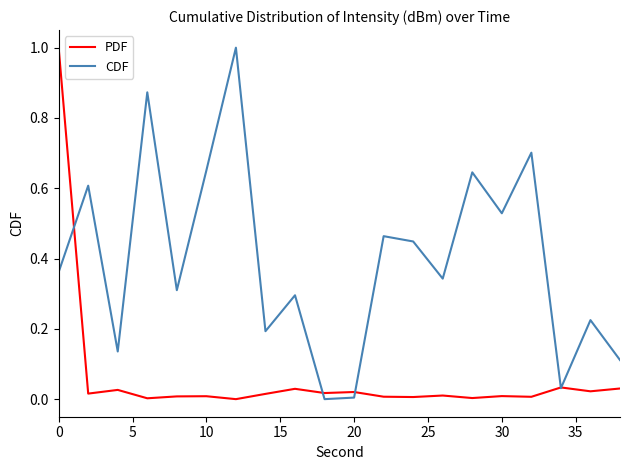

Which series ends up on top after the final intersection of CDF and PDF?

CDF